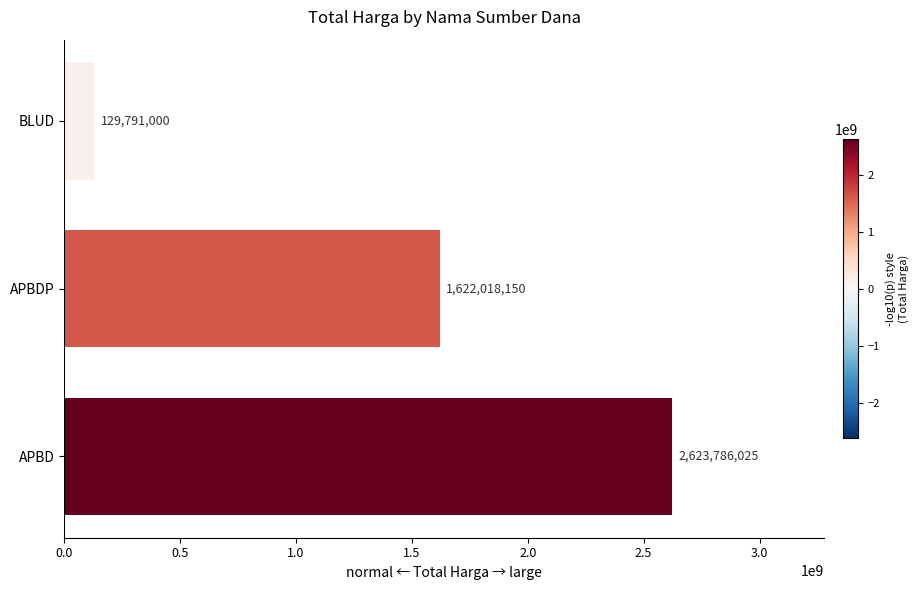

What is the sum of the values at APBD and APBDP?

4245804175